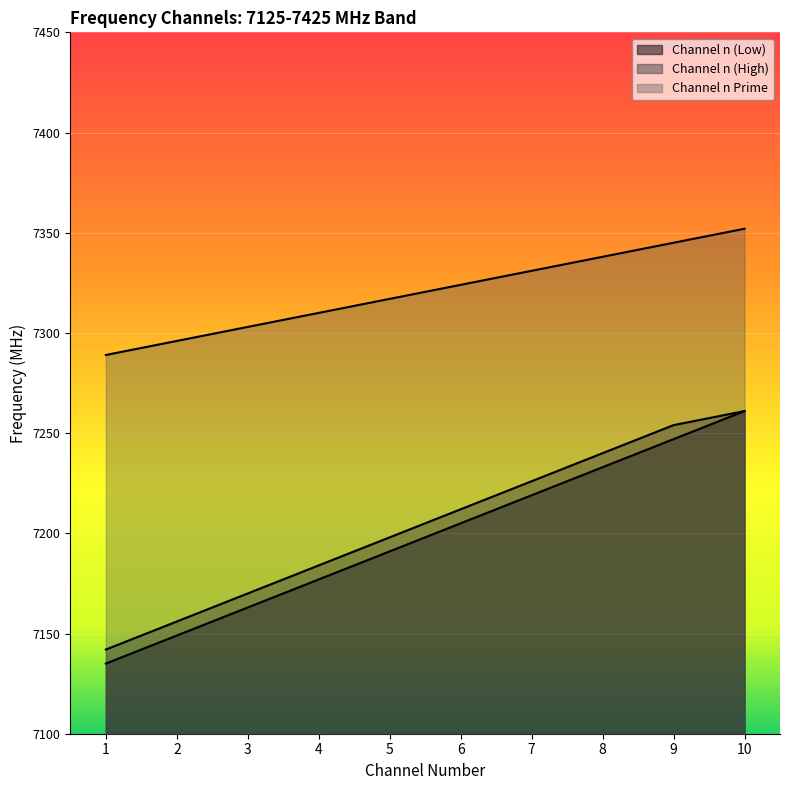

True or false: Channel n Prime and Channel n (High) intersect in this chart.

False